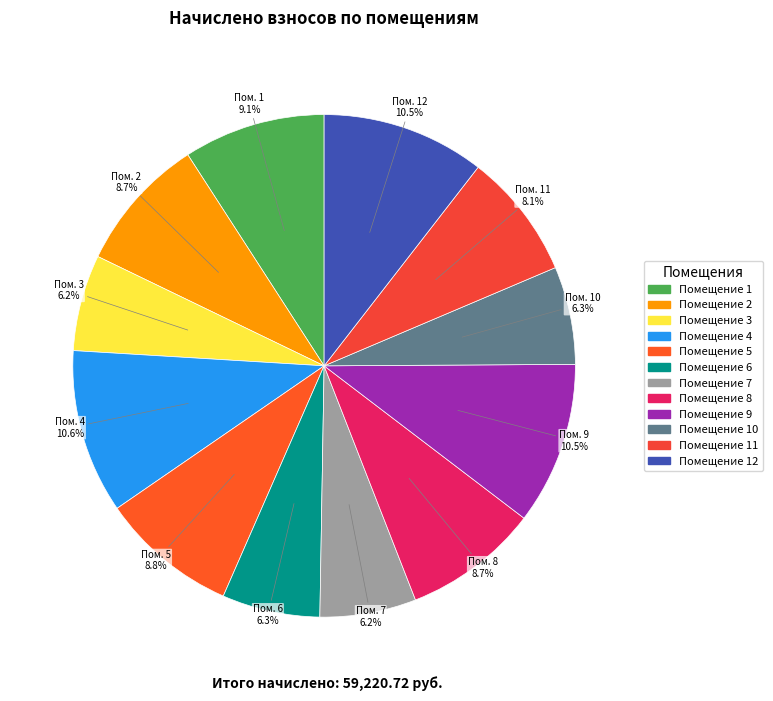

How many slices are in this pie chart?

12